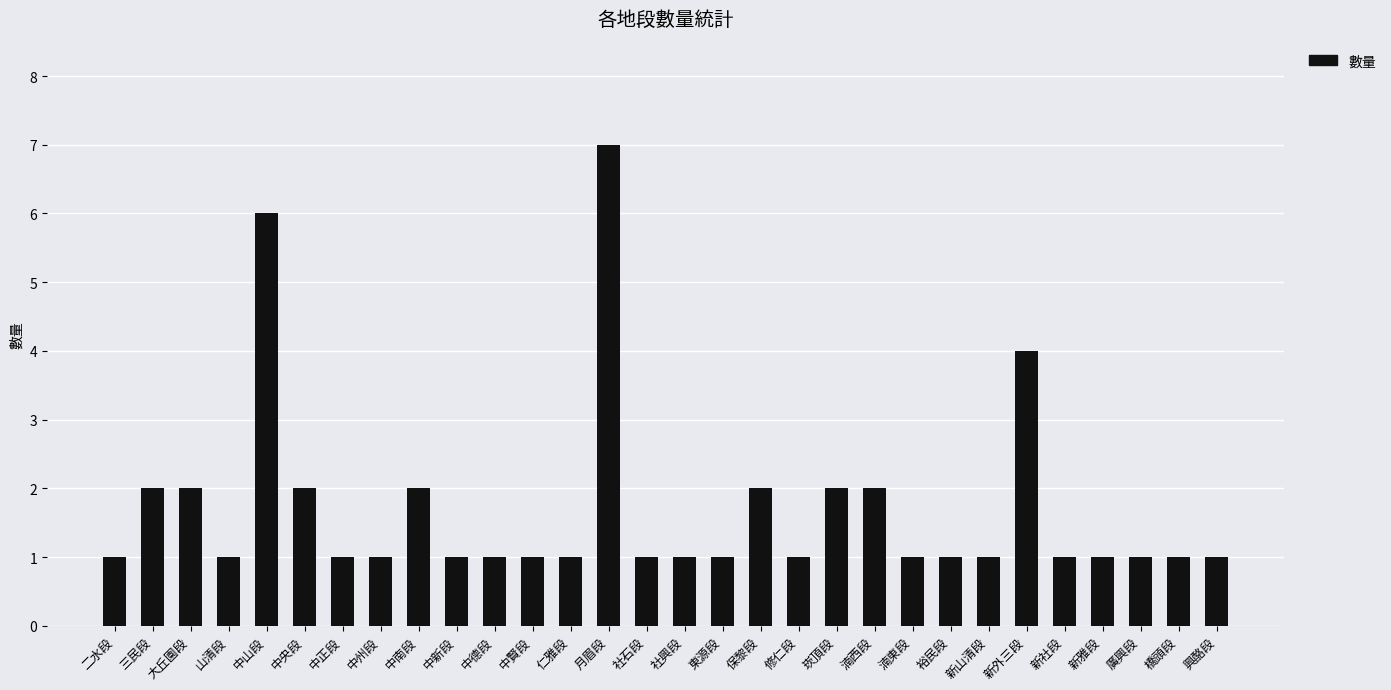

Reading left to right, list all the values displayed in this chart.

1	2	2	1	6	2	1	1	2	1	1	1	1	7	1	1	1	2	1	2	2	1	1	1	4	1	1	1	1	1